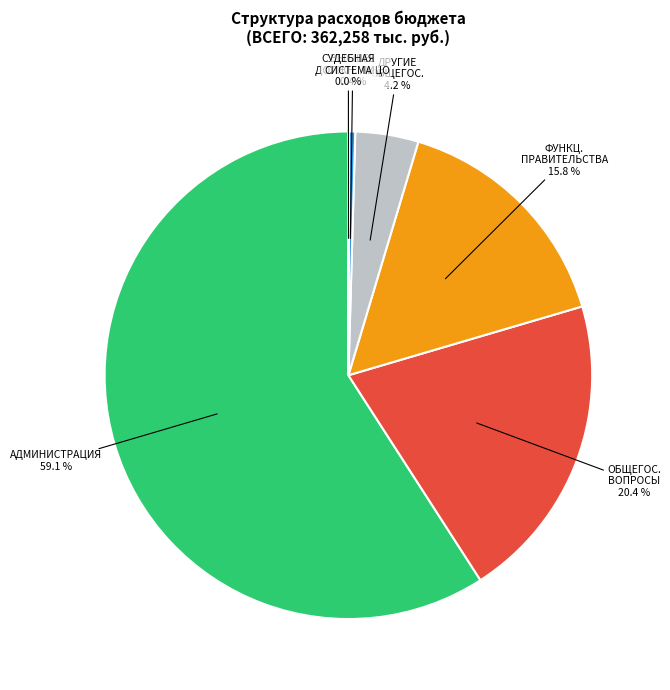

What is the largest slice in the pie chart?

АДМИНИСТРАЦИЯ